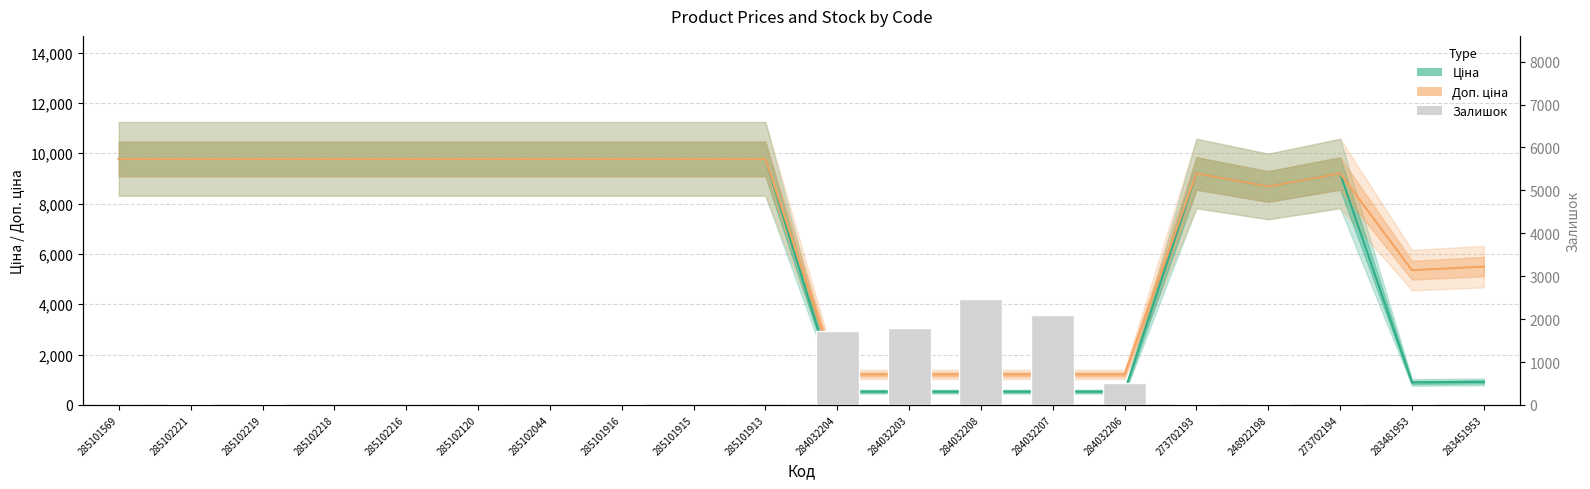

Are the bars grouped side by side (vs. stacked)?

Yes